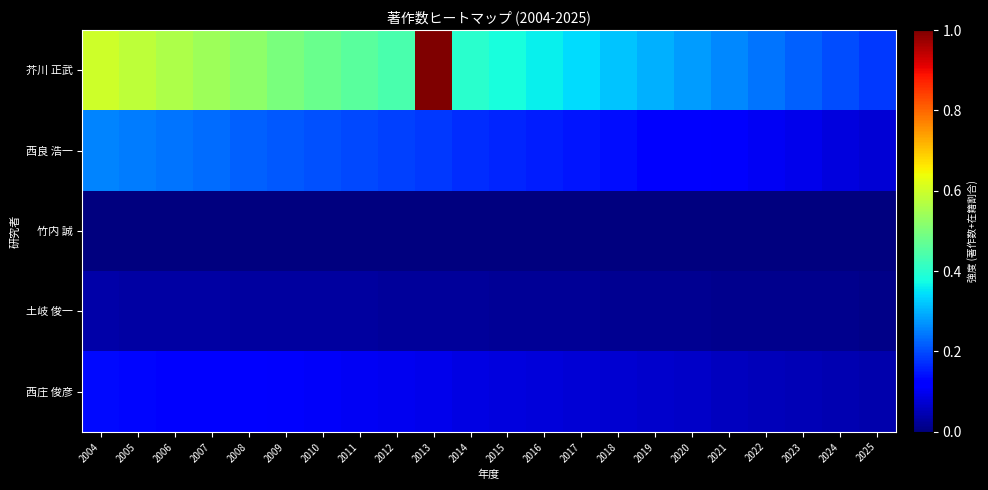

Reading left to right, extract all data points from this chart.

芥川 正武: 2004=0.6	2005=0.6	2006=0.6	2007=0.5	2008=0.5	2009=0.5	2010=0.5	2011=0.5	2012=0.4	2013=1.1	2014=0.4	2015=0.4	2016=0.4	2017=0.3	2018=0.3	2019=0.3	2020=0.3	2021=0.3	2022=0.2	2023=0.2	2024=0.2	2025=0.2
西良 浩一: 2004=0.3	2005=0.2	2006=0.2	2007=0.2	2008=0.2	2009=0.2	2010=0.2	2011=0.2	2012=0.2	2013=0.2	2014=0.2	2015=0.2	2016=0.2	2017=0.1	2018=0.1	2019=0.1	2020=0.1	2021=0.1	2022=0.1	2023=0.1	2024=0.1	2025=0.1
竹内 誠: 2004=0.0	2005=0.0	2006=0.0	2007=0.0	2008=0.0	2009=0.0	2010=0.0	2011=0.0	2012=0.0	2013=0.0	2014=0.0	2015=0.0	2016=0.0	2017=0.0	2018=0.0	2019=0.0	2020=0.0	2021=0.0	2022=0.0	2023=0.0	2024=0.0	2025=0.0
土岐 俊一: 2004=0.0	2005=0.0	2006=0.0	2007=0.0	2008=0.0	2009=0.0	2010=0.0	2011=0.0	2012=0.0	2013=0.0	2014=0.0	2015=0.0	2016=0.0	2017=0.0	2018=0.0	2019=0.0	2020=0.0	2021=0.0	2022=0.0	2023=0.0	2024=0.0	2025=0.0
西庄 俊彦: 2004=0.1	2005=0.1	2006=0.1	2007=0.1	2008=0.1	2009=0.1	2010=0.1	2011=0.1	2012=0.1	2013=0.1	2014=0.1	2015=0.1	2016=0.1	2017=0.1	2018=0.1	2019=0.1	2020=0.1	2021=0.1	2022=0.1	2023=0.0	2024=0.0	2025=0.0